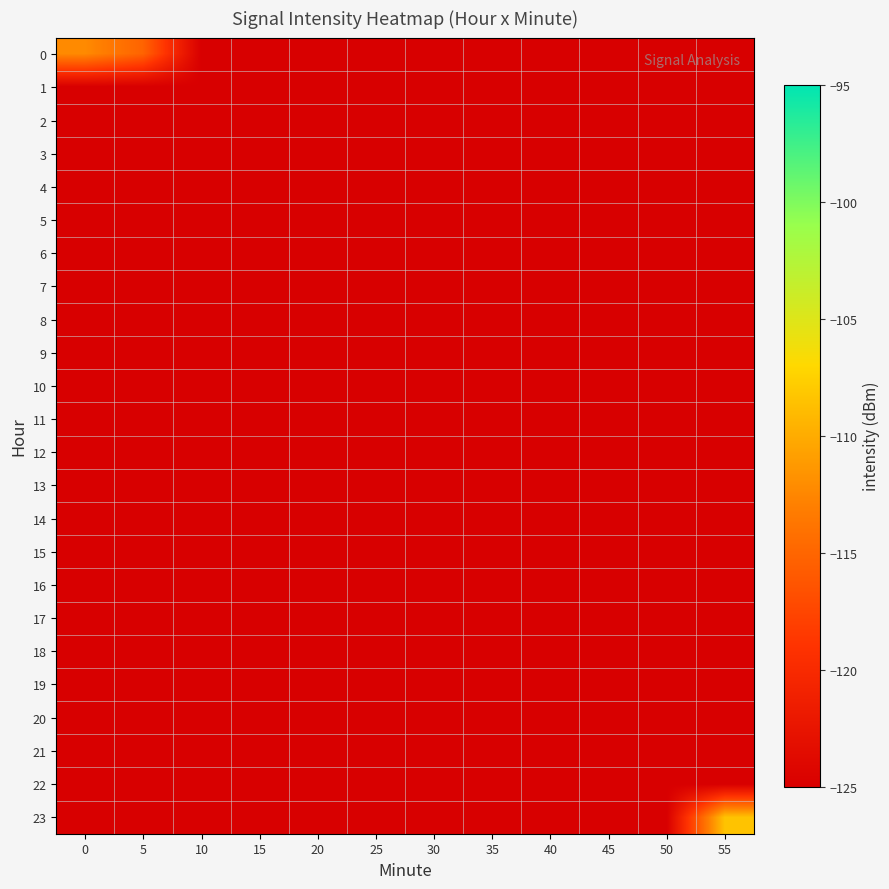

What is the spread (max minus min) of values at 0?

12.8